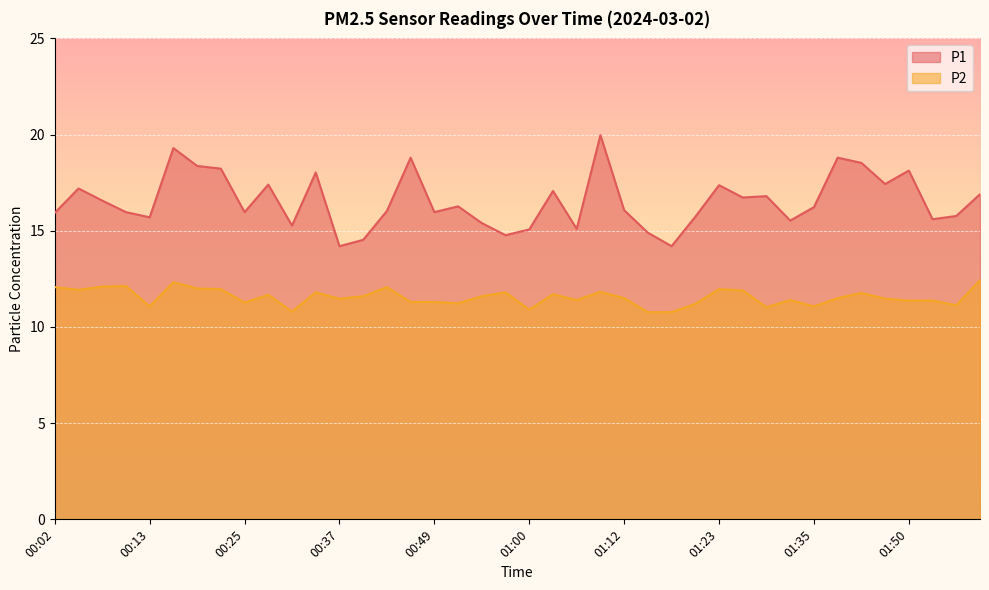

True or false: P2 and P1 intersect in this chart.

False